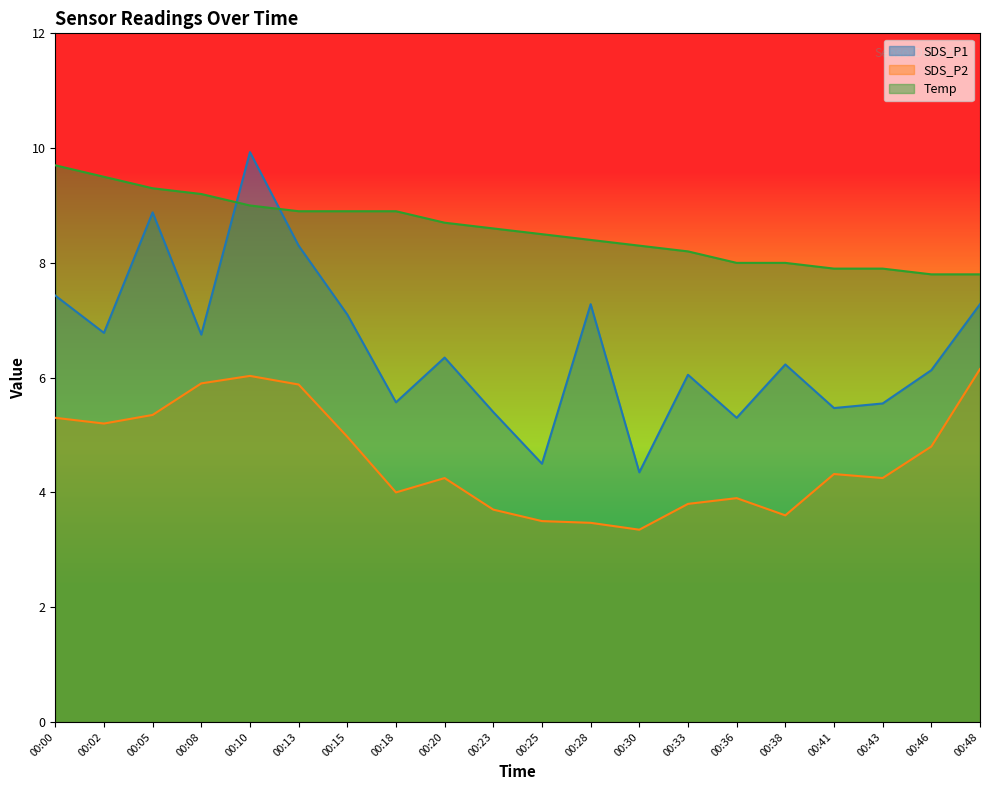

Rank the categories by Temp value from highest to lowest.

00:00, 00:02, 00:05, 00:08, 00:10, 00:13, 00:15, 00:18, 00:20, 00:23, 00:25, 00:28, 00:30, 00:33, 00:36, 00:38, 00:41, 00:43, 00:46, 00:48